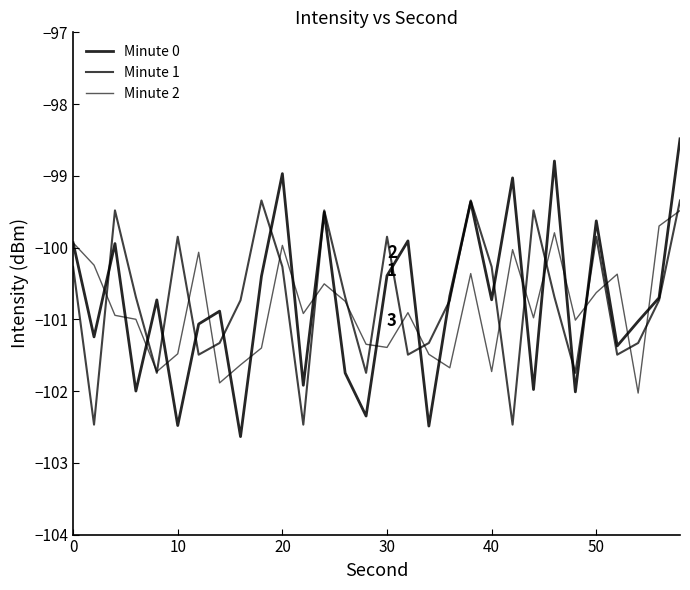

Does the chart display data point markers on the line(s)?

No